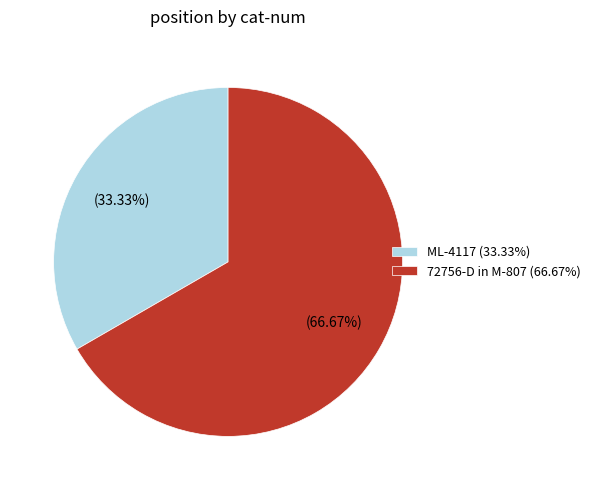

To the nearest percent, what percentage of the pie is ML-4117?

33%